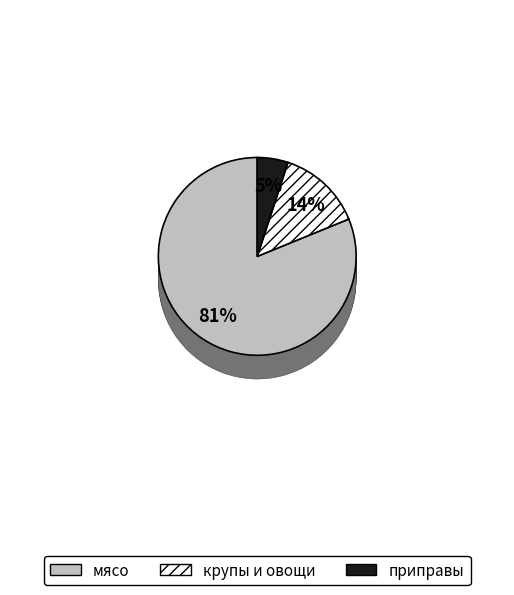

To the nearest percent, what portion does мясо represent?

81%